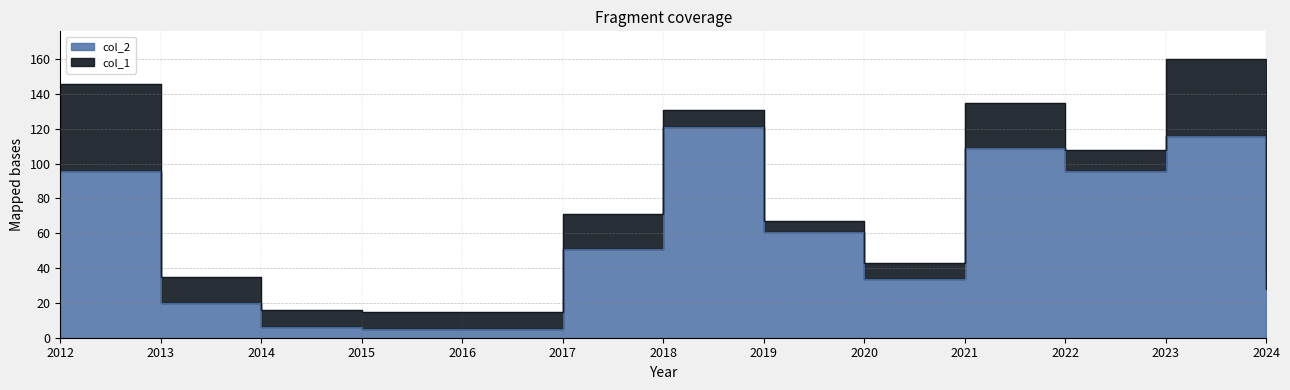

Reading left to right, extract all data points from this chart.

96	20	6	5	5	51	121	61	34	109	96	116	28